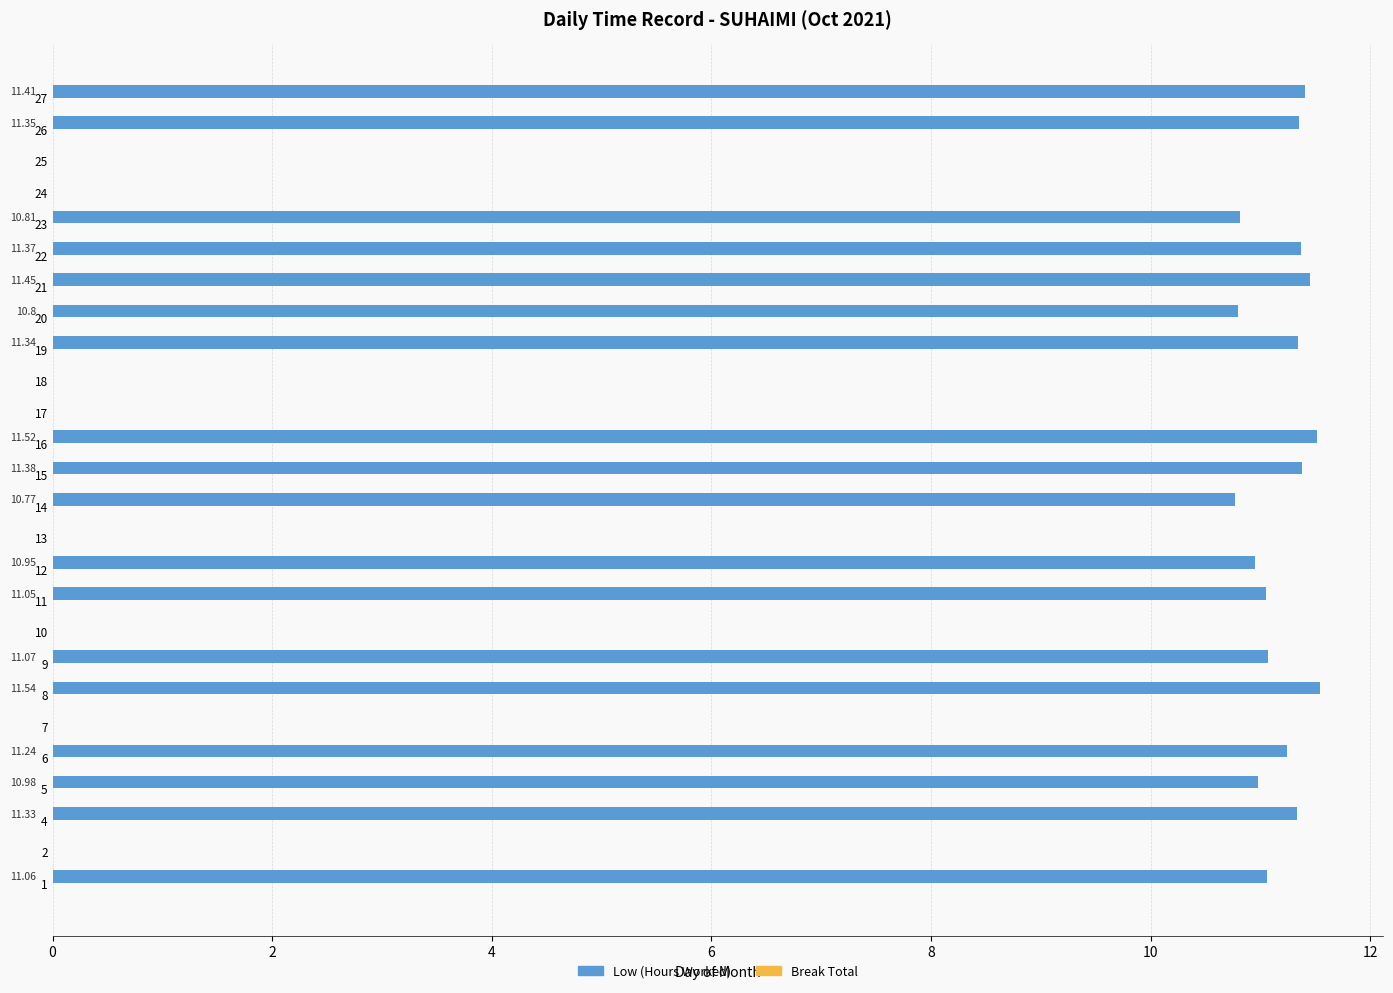

What is the sum of the values at 2 and 11?

11.1